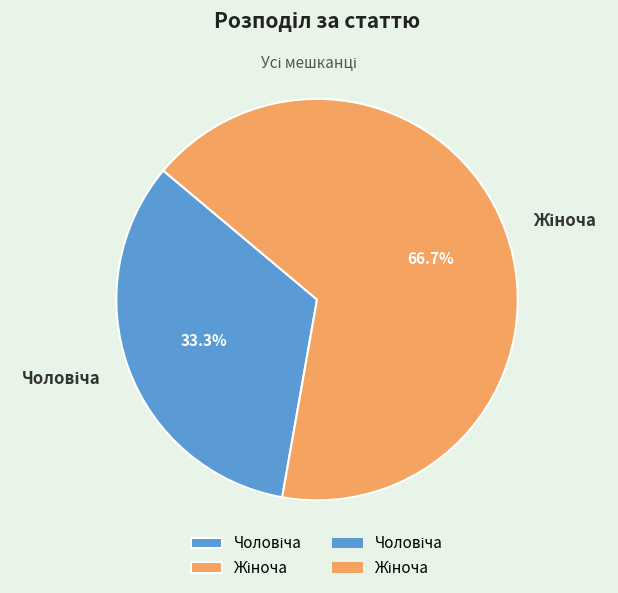

Is there a majority slice in this chart?

Yes